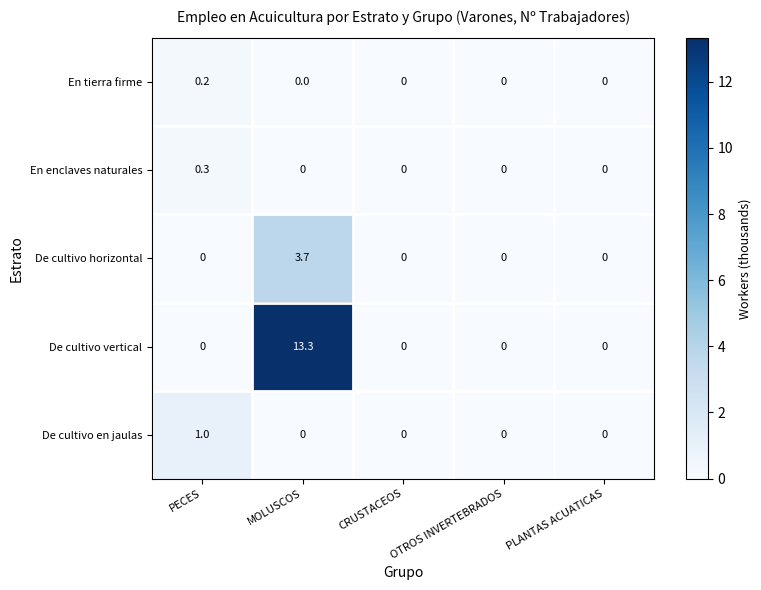

At which category is the sum across all series the highest?

MOLUSCOS